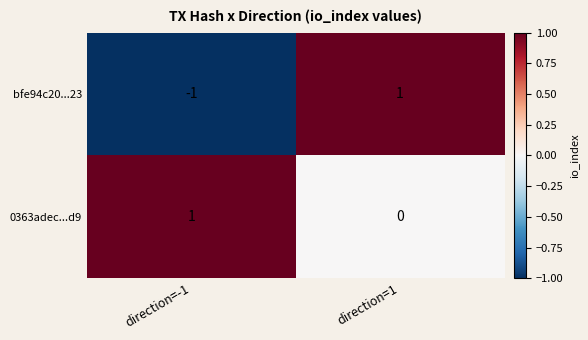

How many data points does each series have?

2